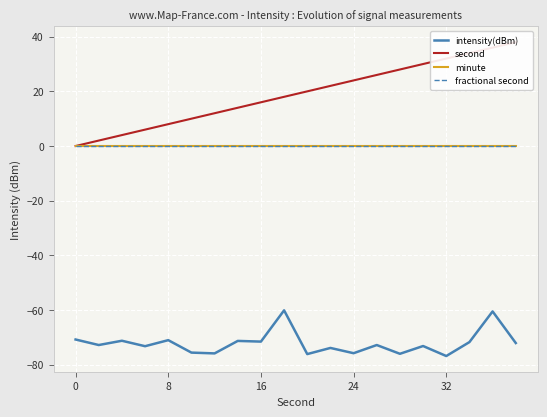

True or false: second has more than 2 interior local peaks.

False